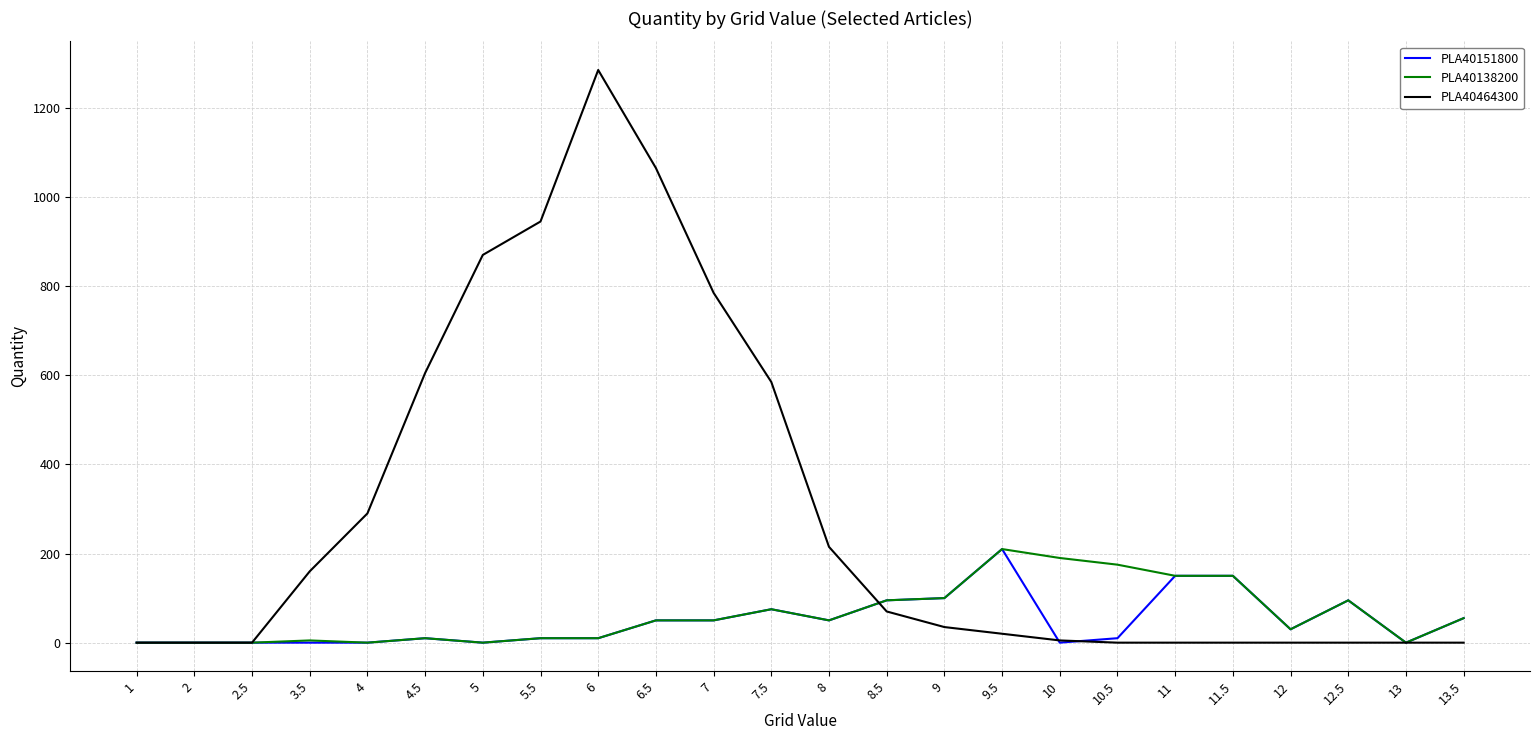

Which series has the largest range (max minus min)?

PLA40464300